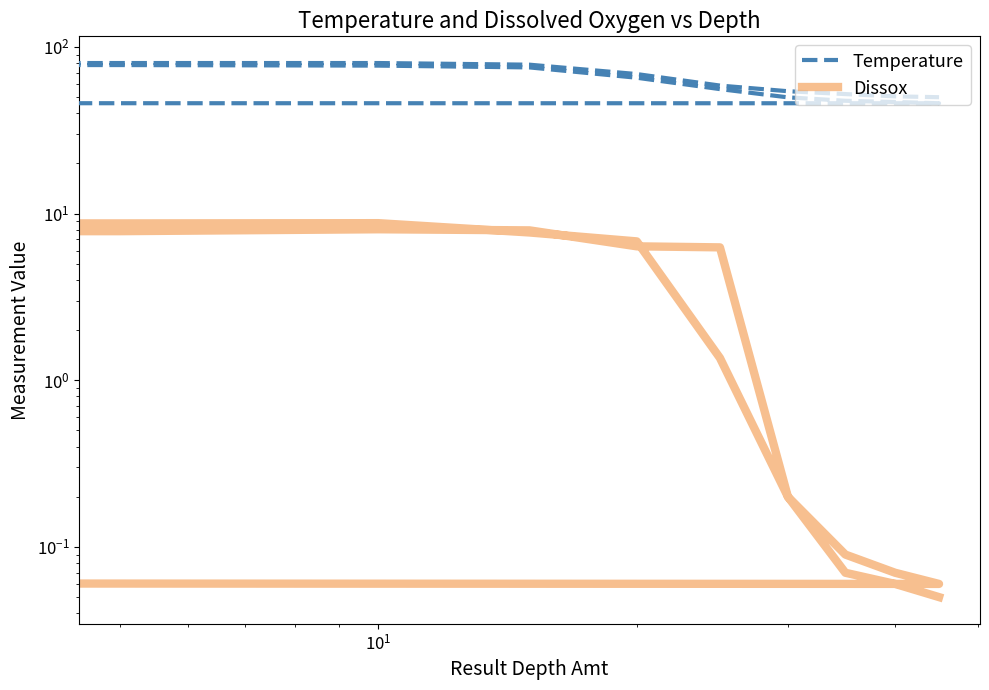

The Temperature series shows 38.1 at 13. True or false?

False